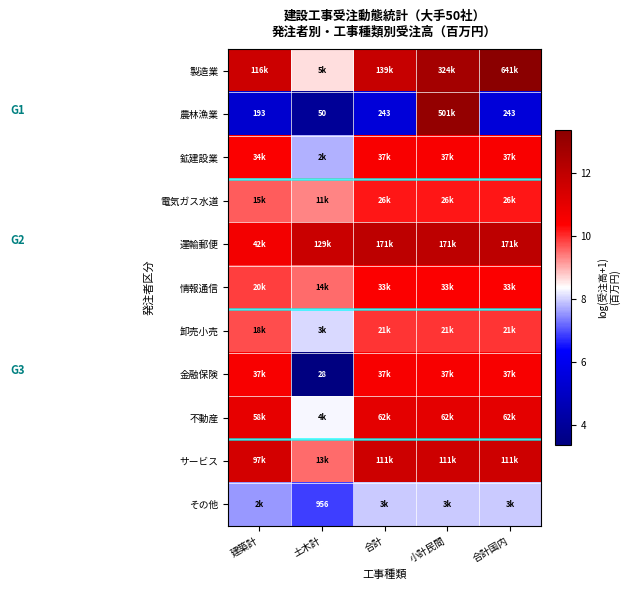

Rank the series by their maximum value, from lowest to highest.

その他, 卸売小売, 電気ガス水道, 情報通信, 鉱建設業, 金融保険, 不動産, サービス, 運輸郵便, 農林漁業, 製造業